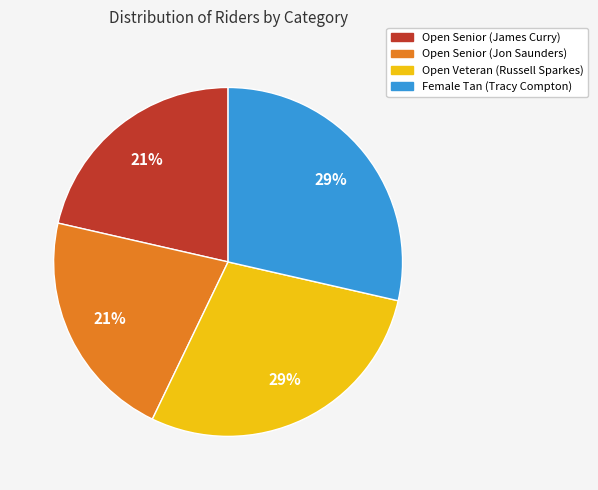

To the nearest percent, what portion does Female Tan (Tracy Compton) represent?

29%